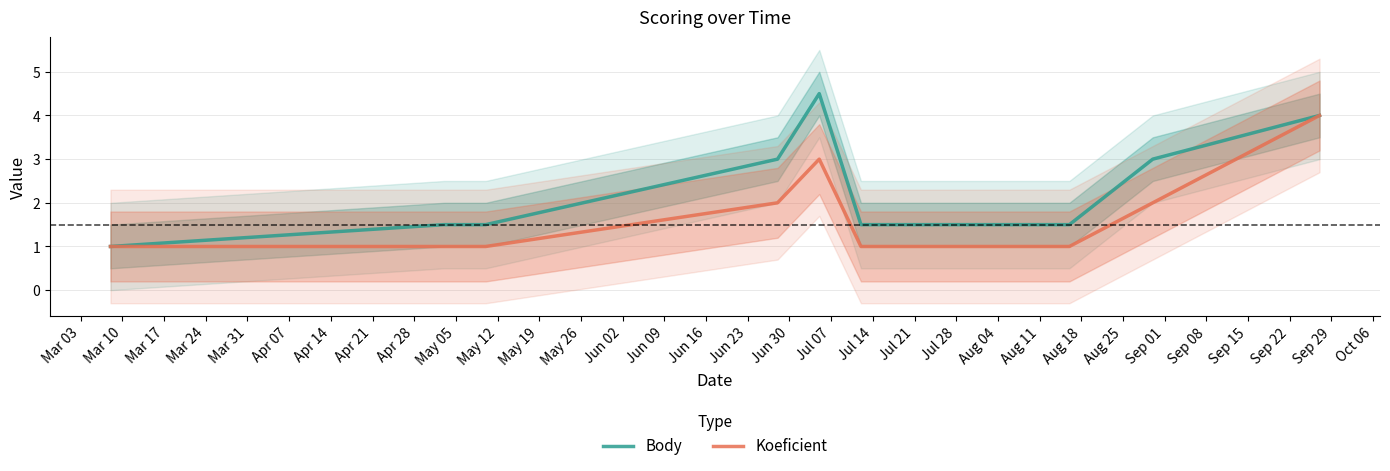

Count the Koeficient values in the range 1 to 2.

7